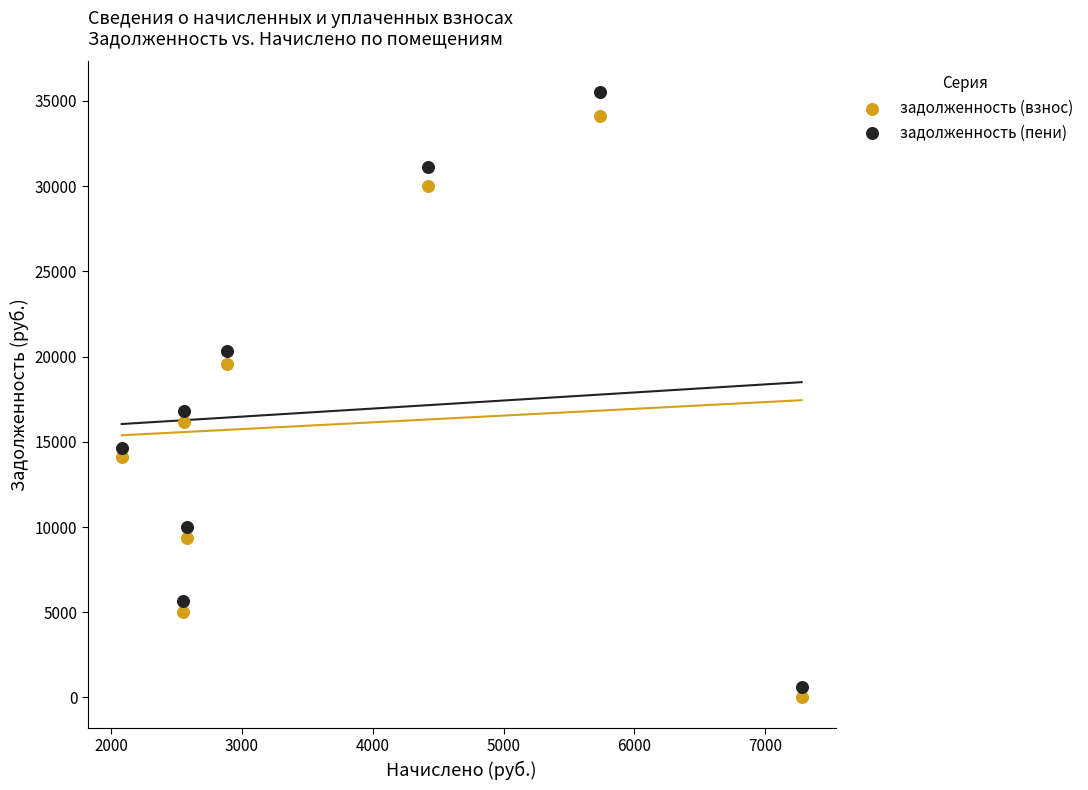

Across all data points, what is the range of Y values (max minus min)?

35540.8